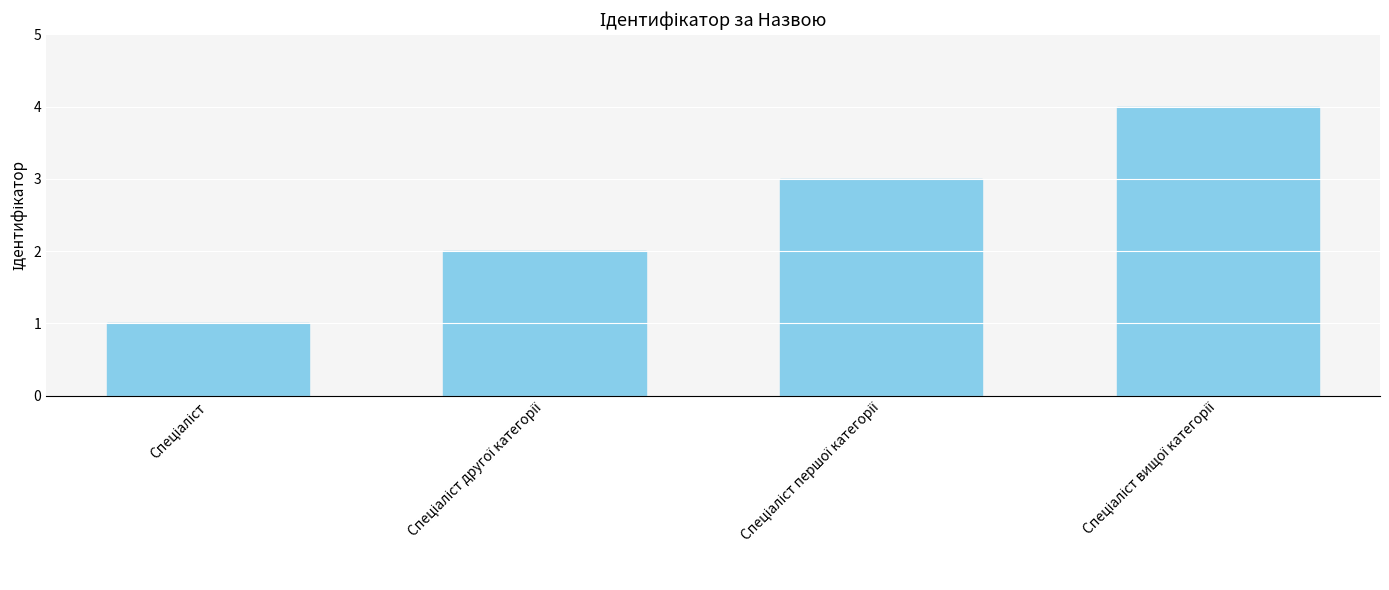

What is the greatest value displayed?

4